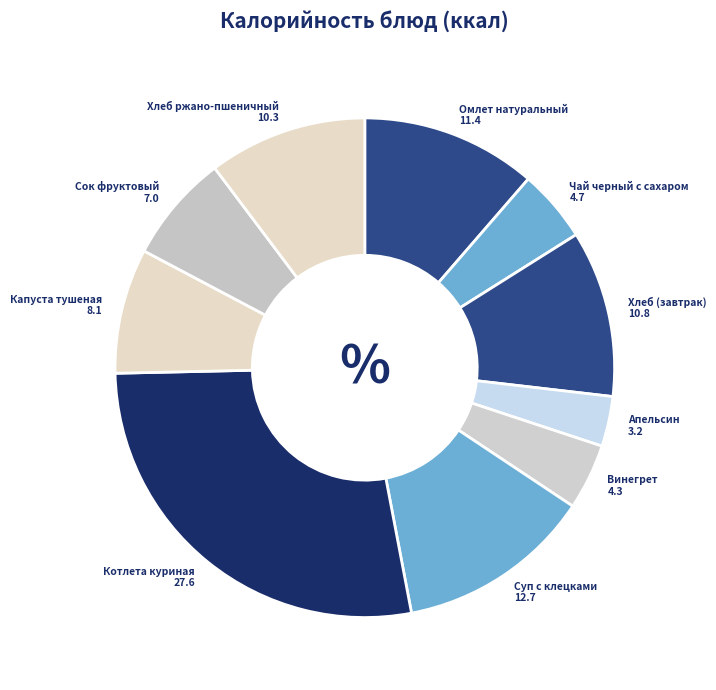

Is it true that Апельсин is 3% of the pie?

True